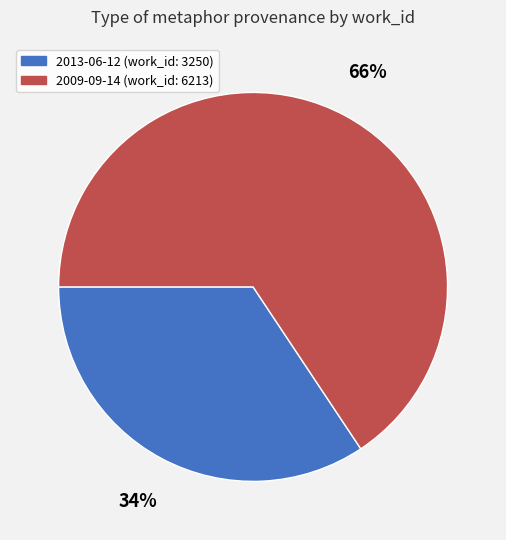

To the nearest percent, what percentage of the pie is 2013-06-12?

34%